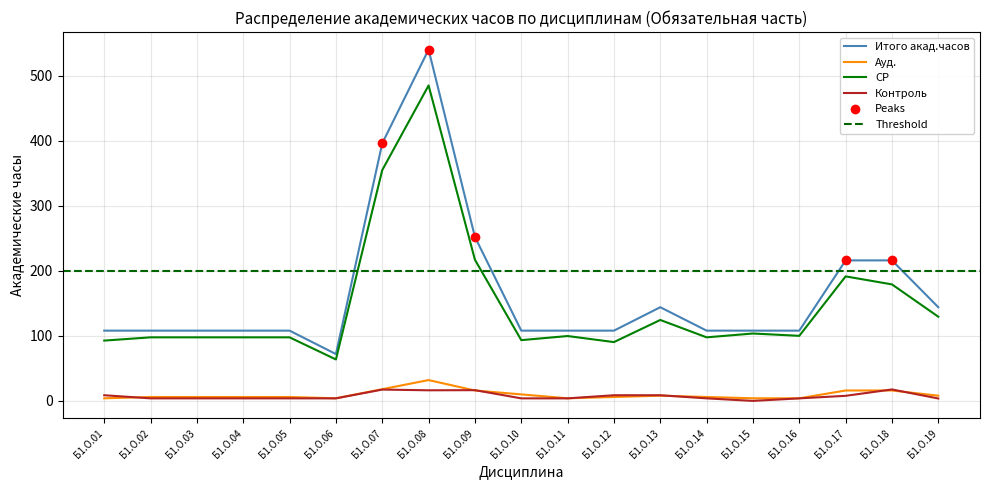

At how many categories does at least one series exceed 314?

2